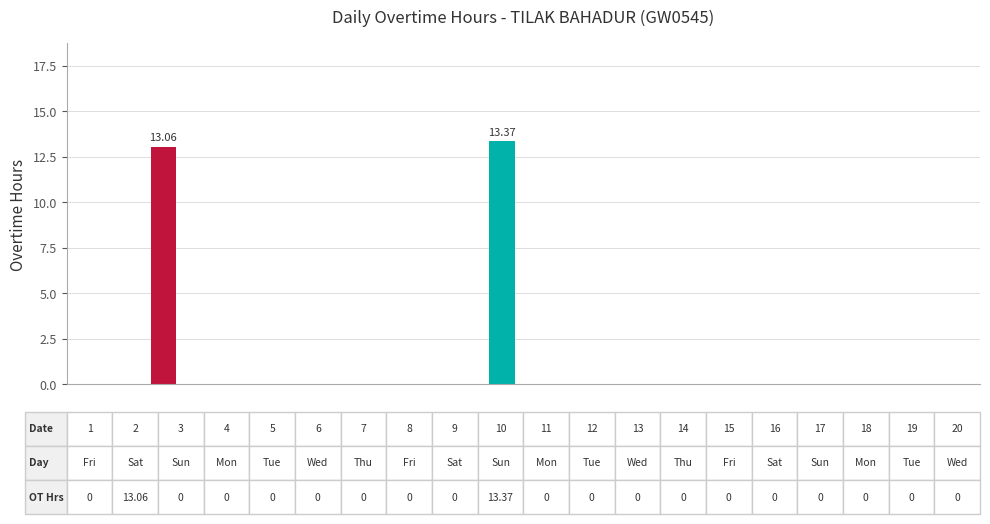

Rank the categories by value from lowest to highest.

0, 2, 3, 4, 5, 6, 7, 8, 10, 11, 12, 13, 14, 15, 16, 17, 18, 19, 1, 9